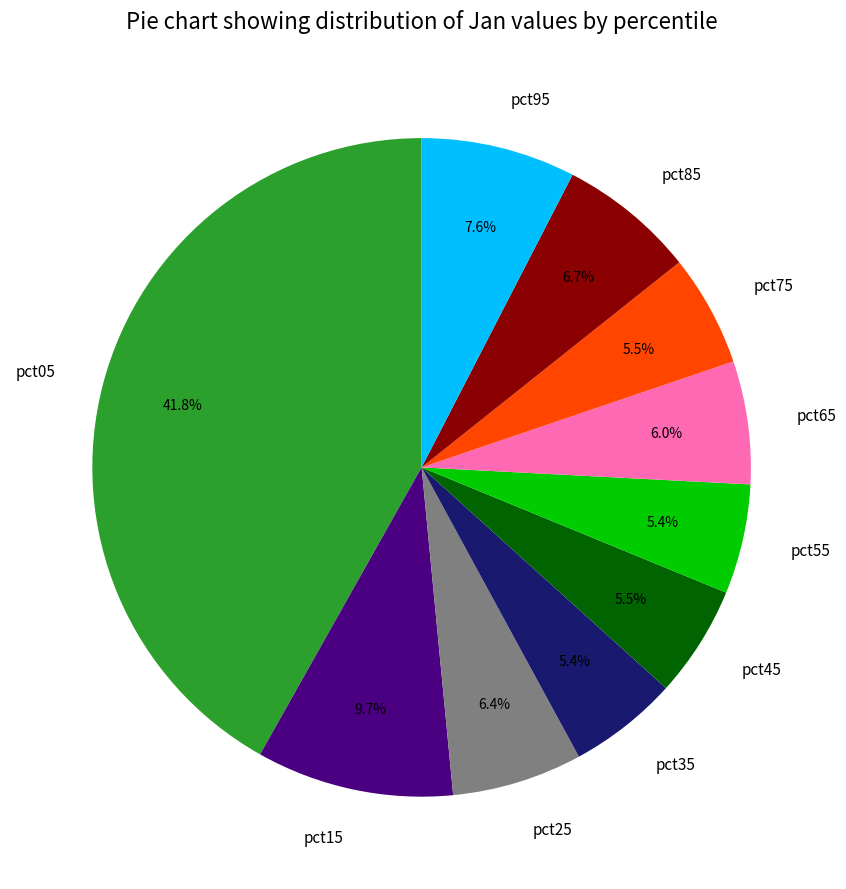

What percentage do pct35 and pct45 together represent?

10.9%